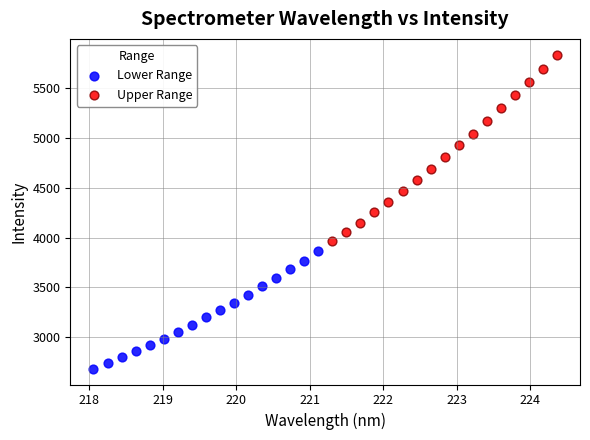

What are all the series names shown in the legend?

Lower Range, Upper Range